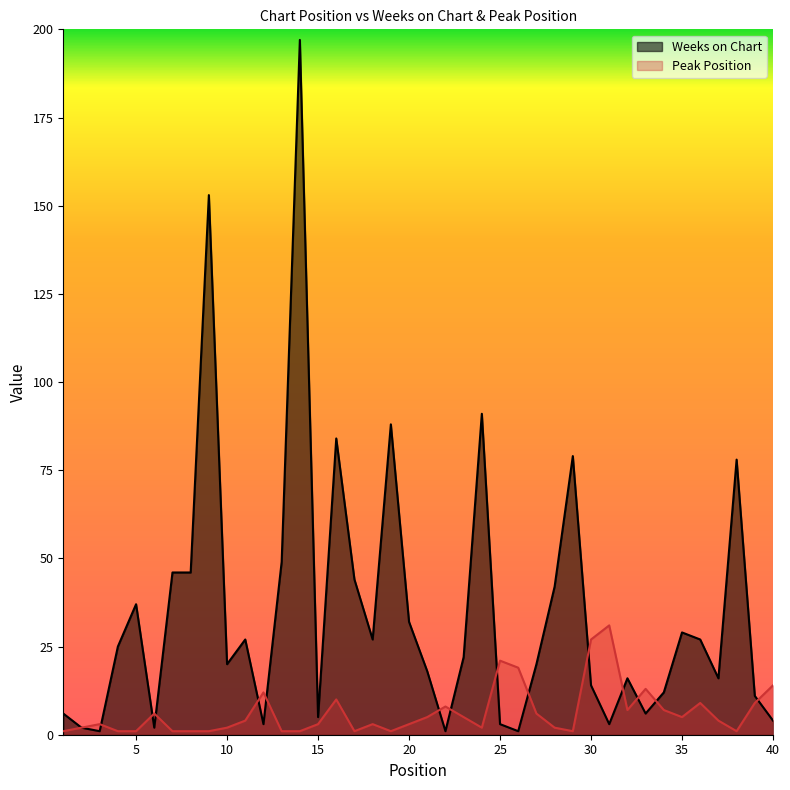

Where does the Peak Position series first go above 4?

6